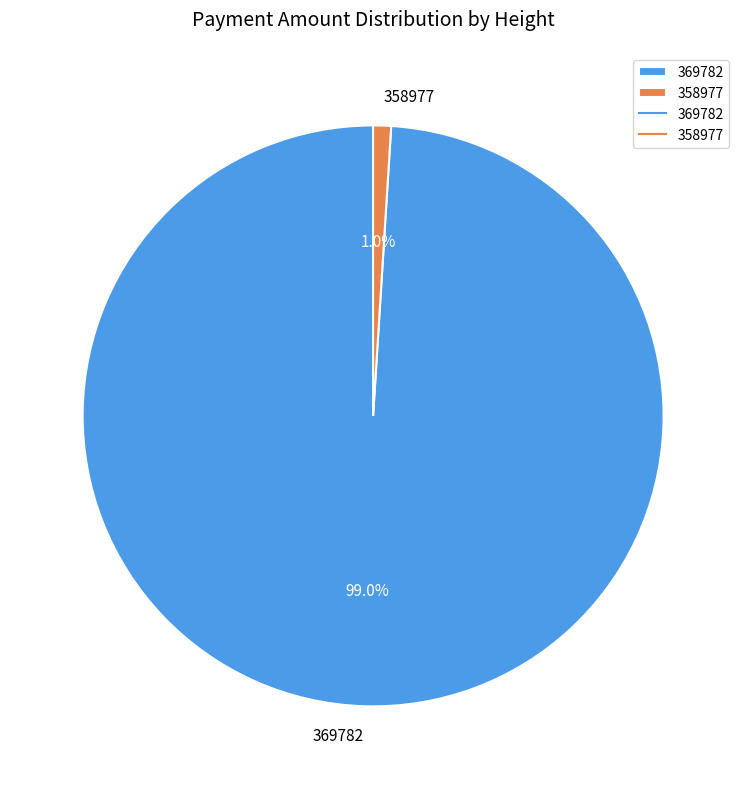

What is the total percentage of 358977 and 369782?

100.0%